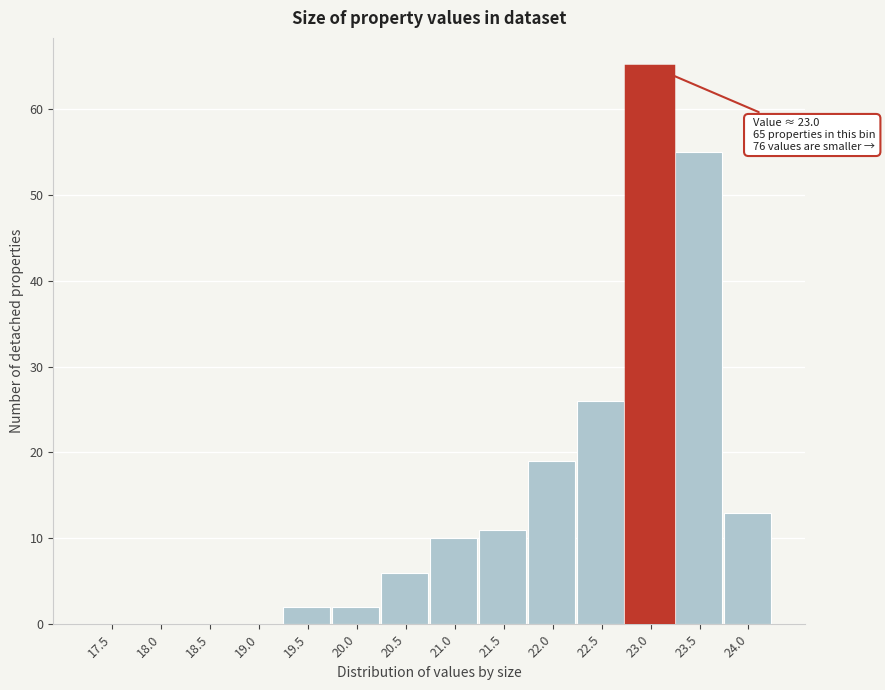

Reading left to right, list all the values displayed in this chart.

17.5=0	18.0=0	18.5=0	19.0=0	19.5=2	20.0=2	20.5=6	21.0=10	21.5=11	22.0=19	22.5=26	23.0=65	23.5=55	24.0=13